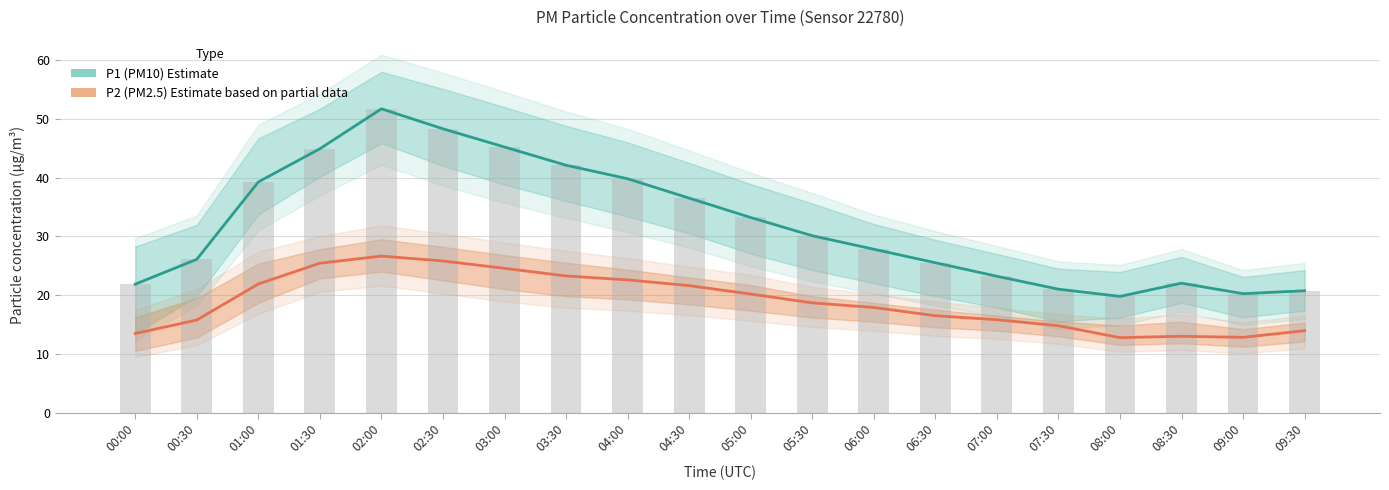

Which series has the widest spread of values?

P1 (PM10) Estimate